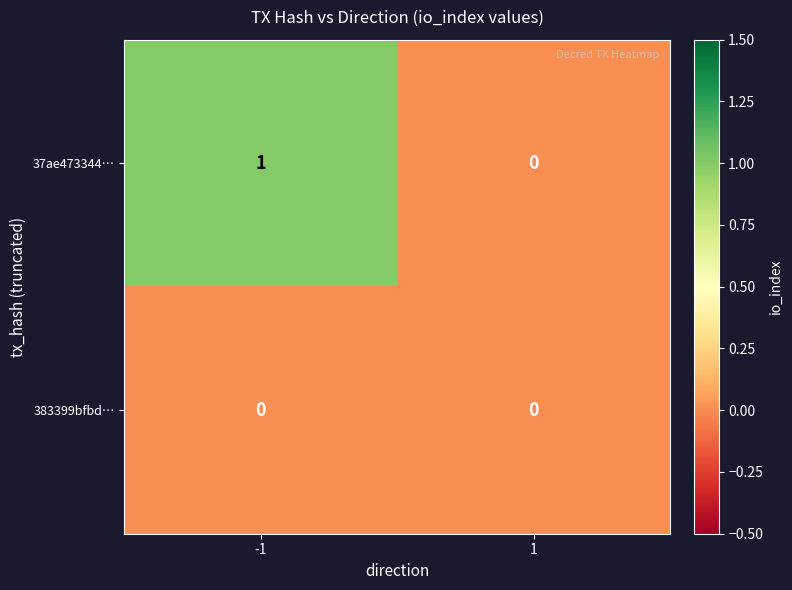

Reading left to right, transcribe all the data shown in this chart.

37ae473344…: 1	0
383399bfbd…: 0	0